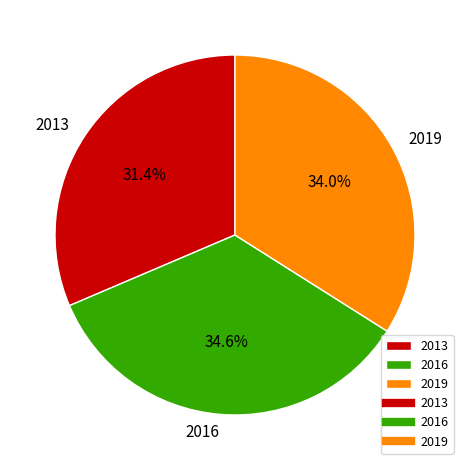

To the nearest percent, what percentage of the pie is 2016?

35%